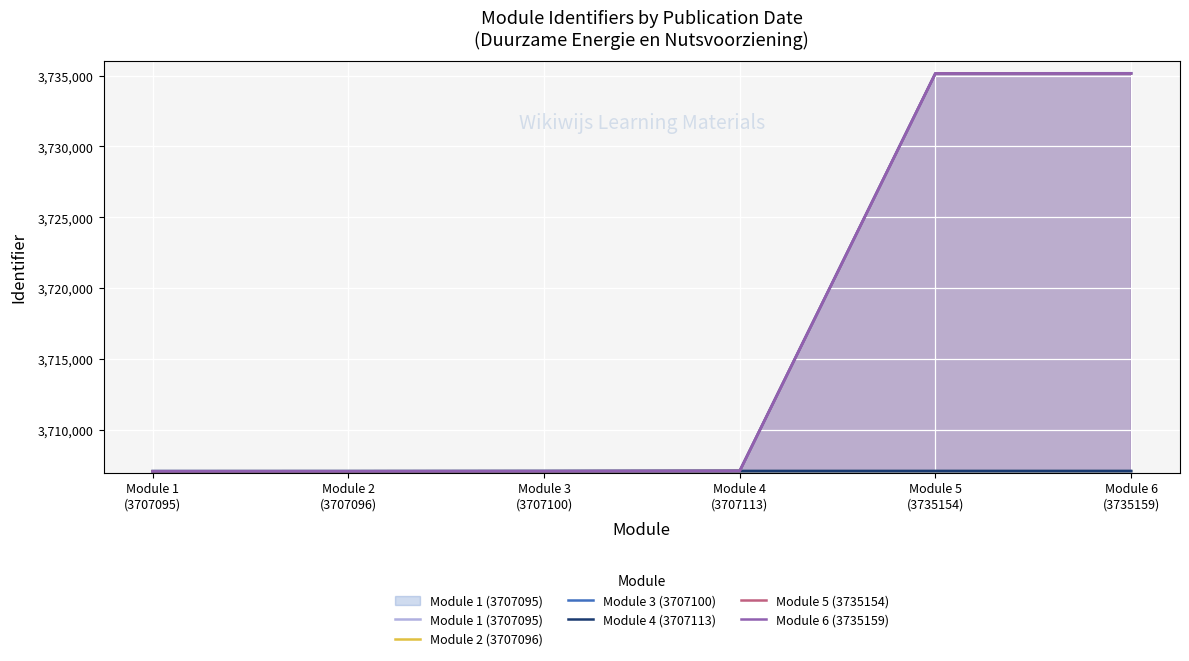

Between Module 1
(3707095) and Module 6
(3735159), which is larger?

Module 1
(3707095)